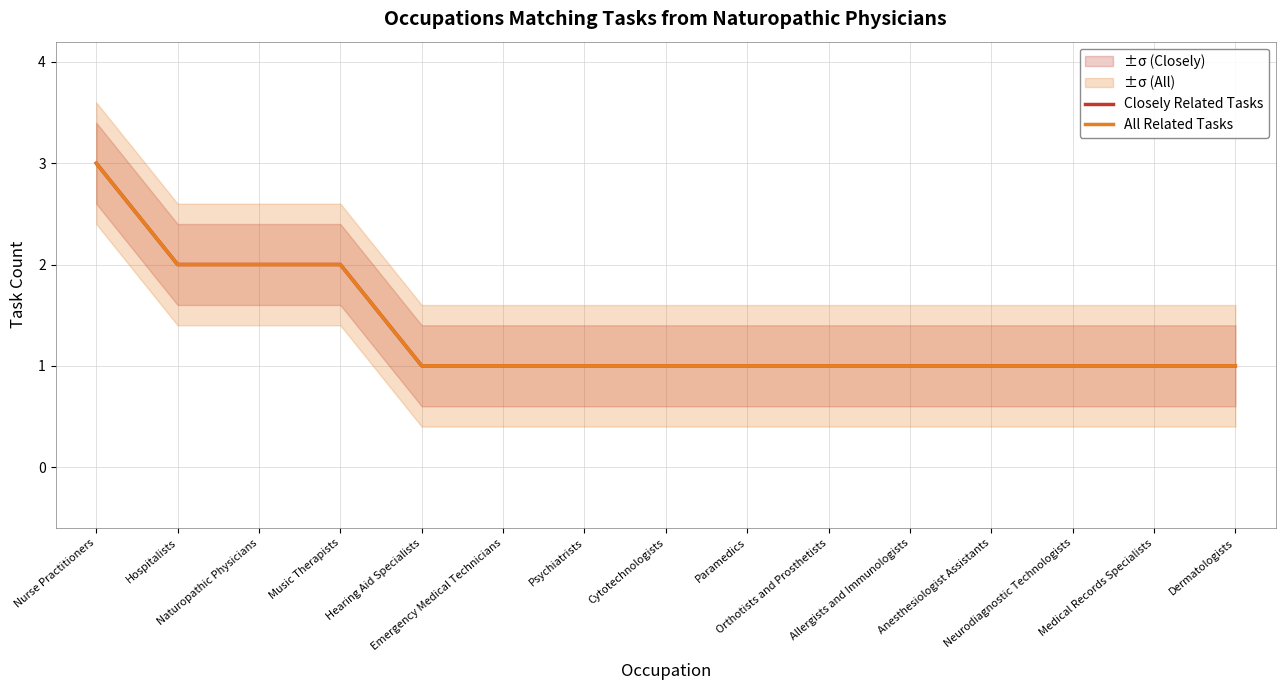

The Closely Related Tasks series shows 2 at Neurodiagnostic Technologists. True or false?

False